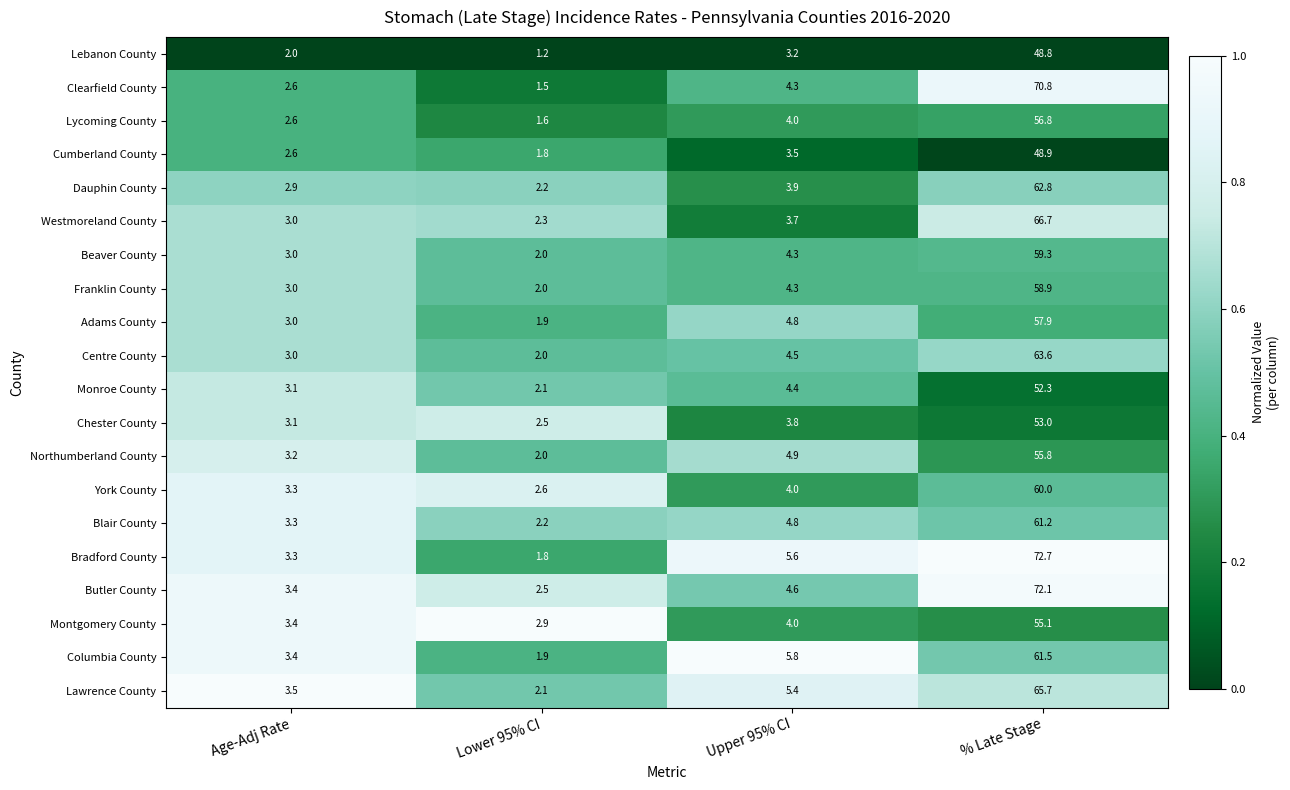

At which label is Beaver County closest to 30?

Upper 95% CI